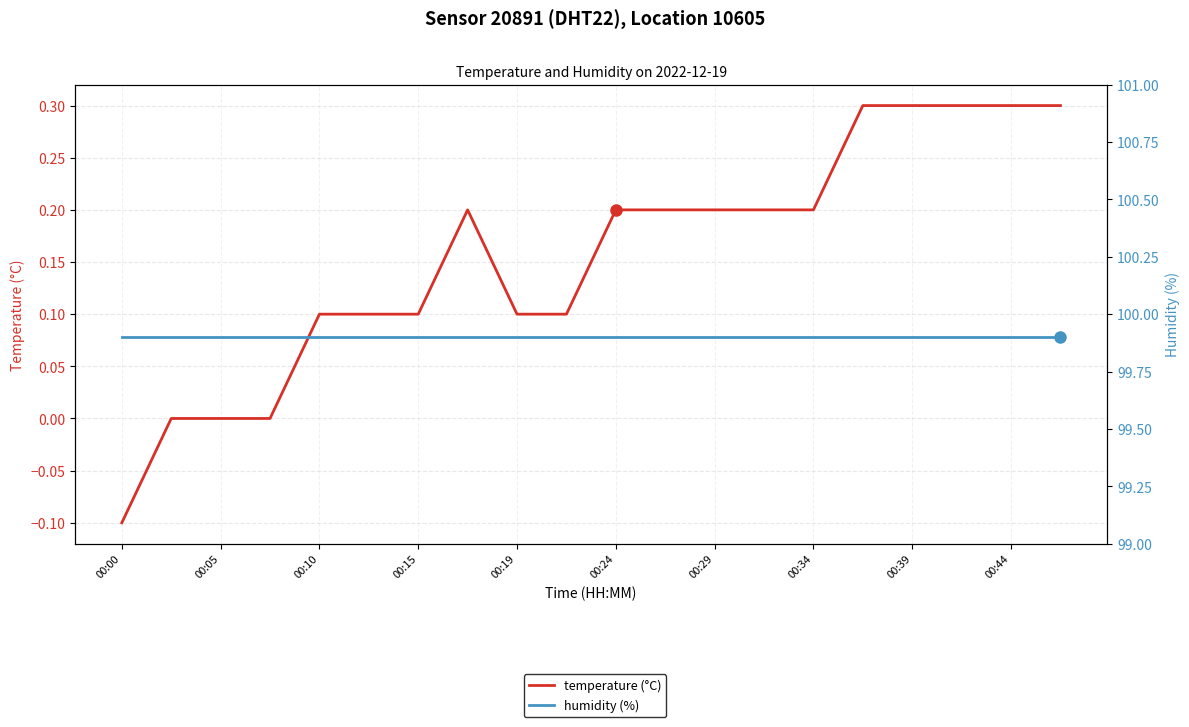

Which series has the largest total across all categories?

humidity (%)